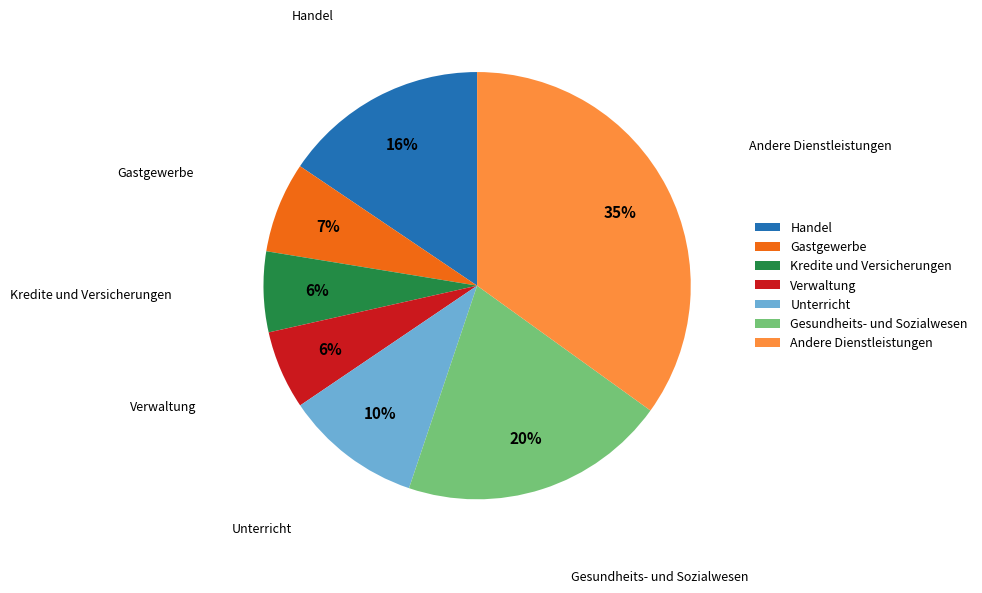

To the nearest percent, what percentage of the pie is Unterricht?

10%